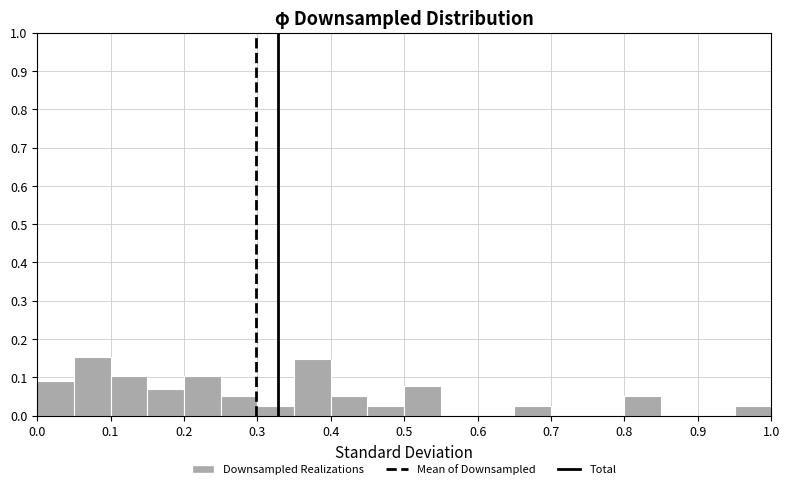

Reading left to right, transcribe this chart: for each bar, give the range it covers on the x-axis and its height. The values are not printed on the chart, so give them approximately, as read against the axis.

0.00 to 0.05: 0.09
0.05 to 0.10: 0.15
0.10 to 0.15: 0.10
0.15 to 0.20: 0.07
0.20 to 0.25: 0.10
0.25 to 0.30: 0.05
0.30 to 0.35: 0.03
0.35 to 0.40: 0.15
0.40 to 0.45: 0.05
0.45 to 0.50: 0.03
0.50 to 0.55: 0.08
0.55 to 0.60: 0
0.60 to 0.65: 0
0.65 to 0.70: 0.03
0.70 to 0.75: 0
0.75 to 0.80: 0
0.80 to 0.85: 0.05
0.85 to 0.90: 0
0.90 to 0.95: 0
0.95 to 1.00: 0.03